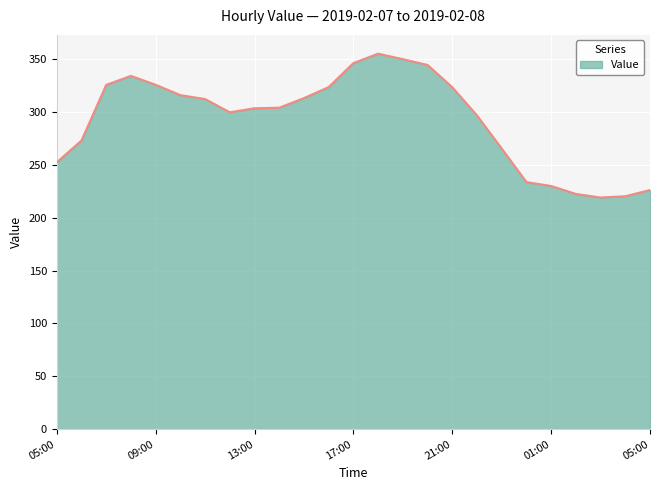

What is the smallest value displayed?

219.0